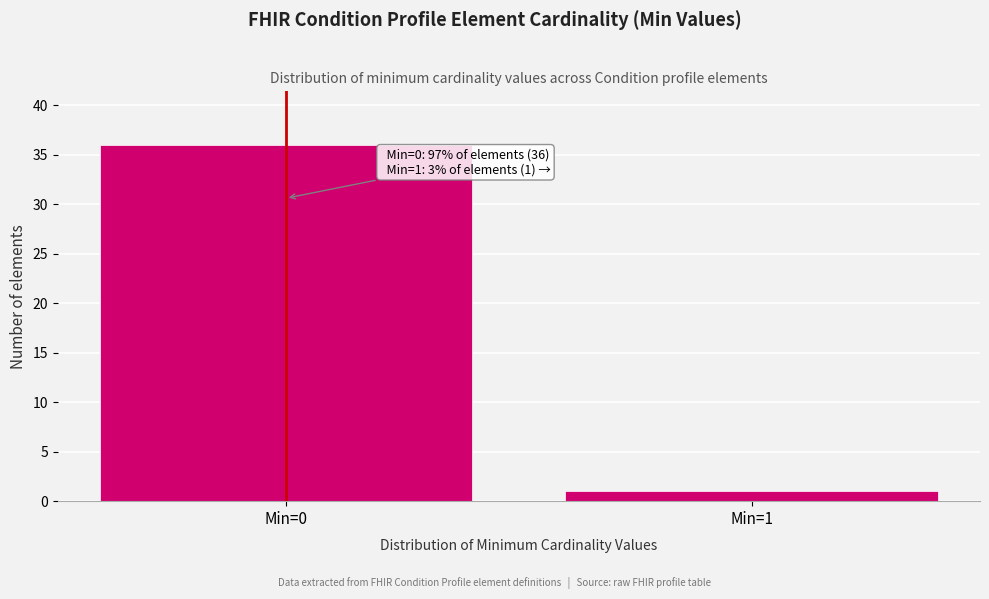

Reading right to left, extract all data points from this chart.

1	36